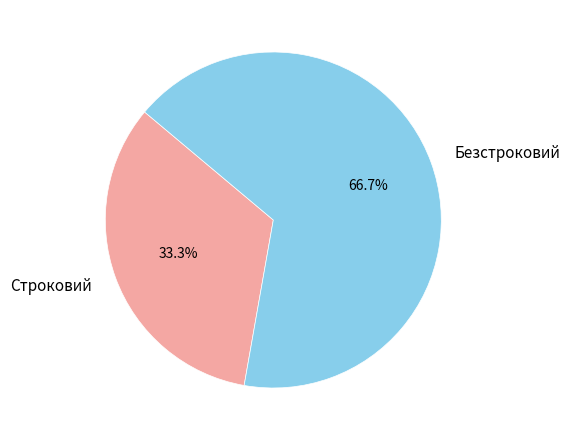

Which category has the biggest portion of the pie?

Безстроковий